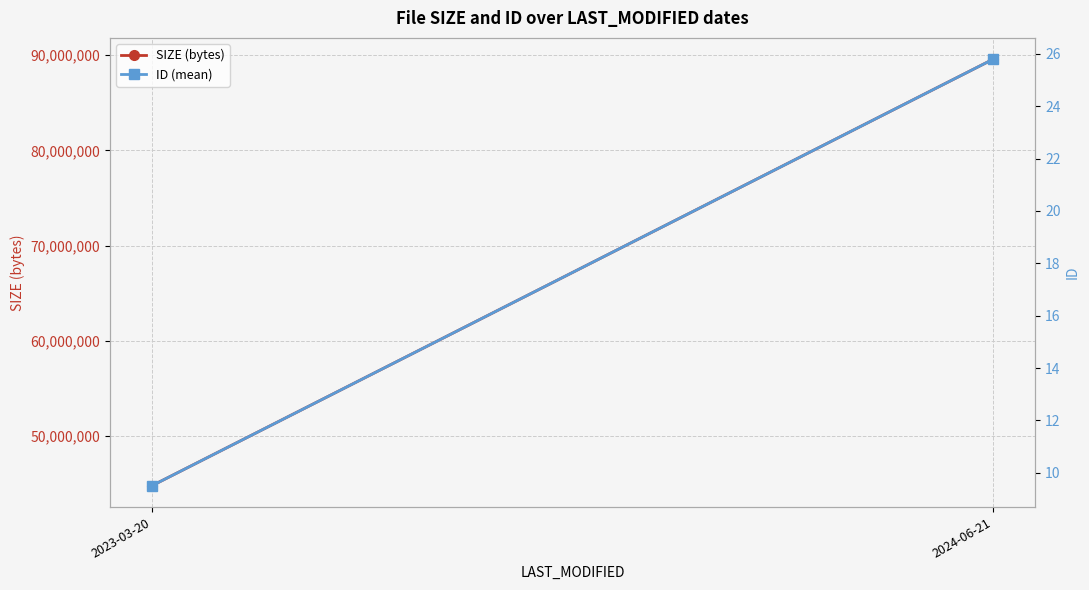

Reading left to right, list all the values displayed in this chart.

SIZE (bytes): 2023-03-20=44777442.0	2024-06-21=89572238.0
ID (mean): 2023-03-20=9.5	2024-06-21=25.8